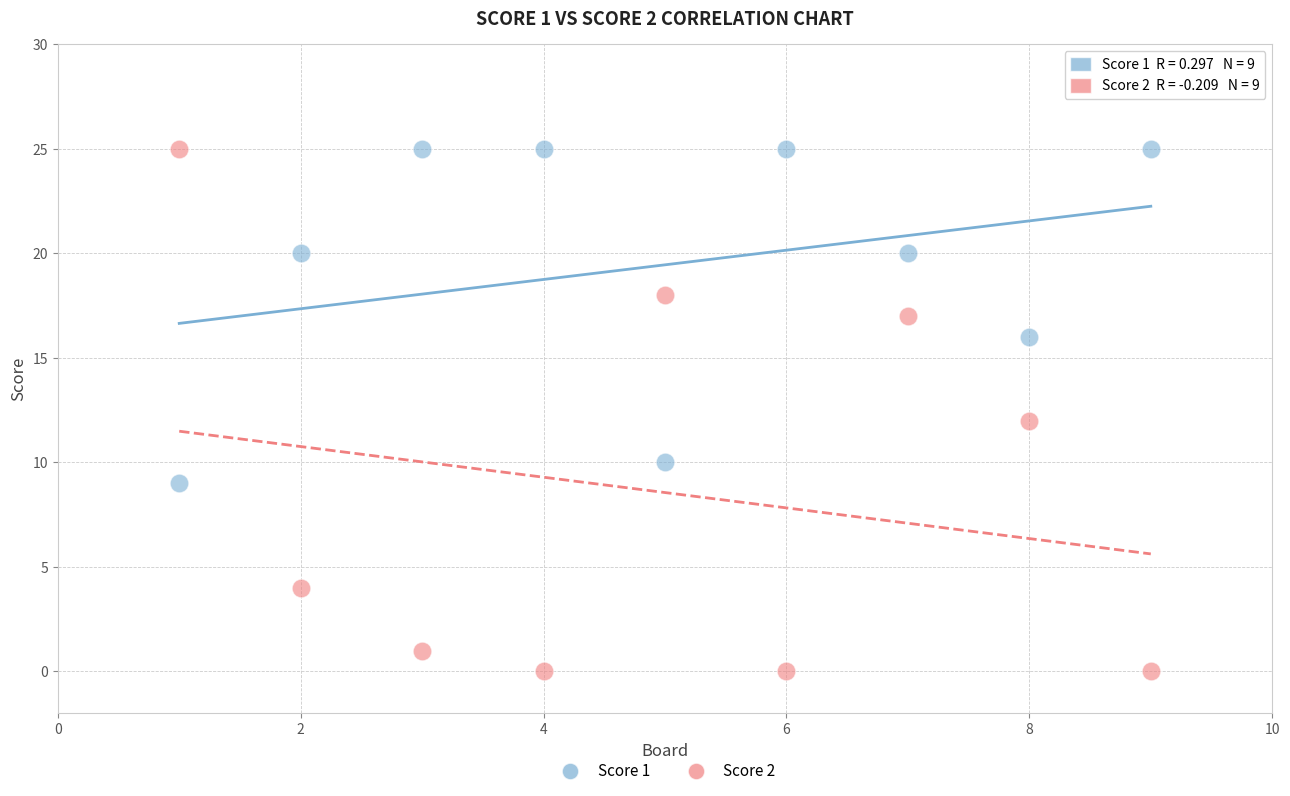

Which series has the widest spread of Y values?

Score 2